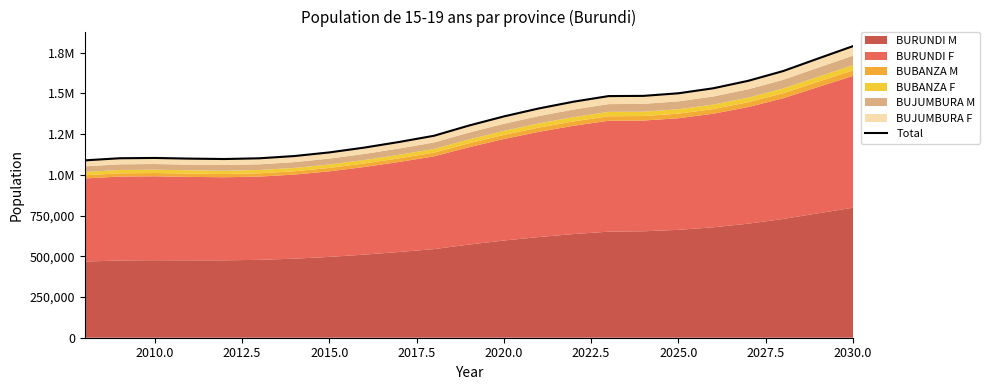

What is the value of the 2nd point from the left?

1102303